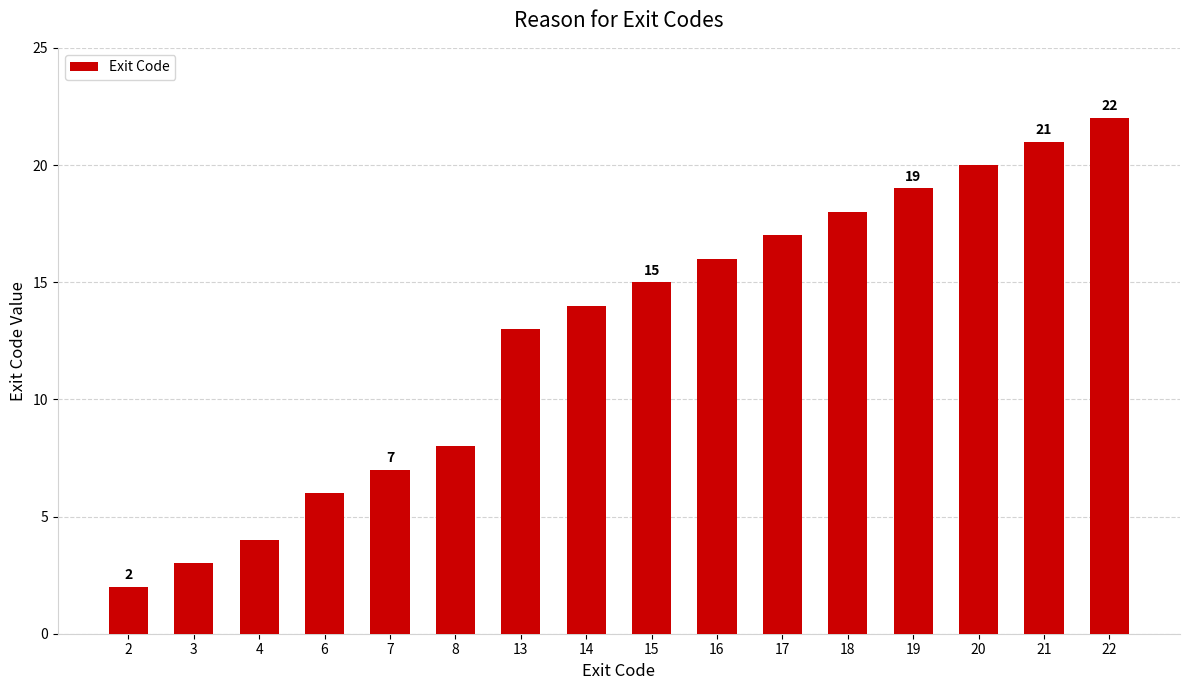

What is the sum of all values?

205